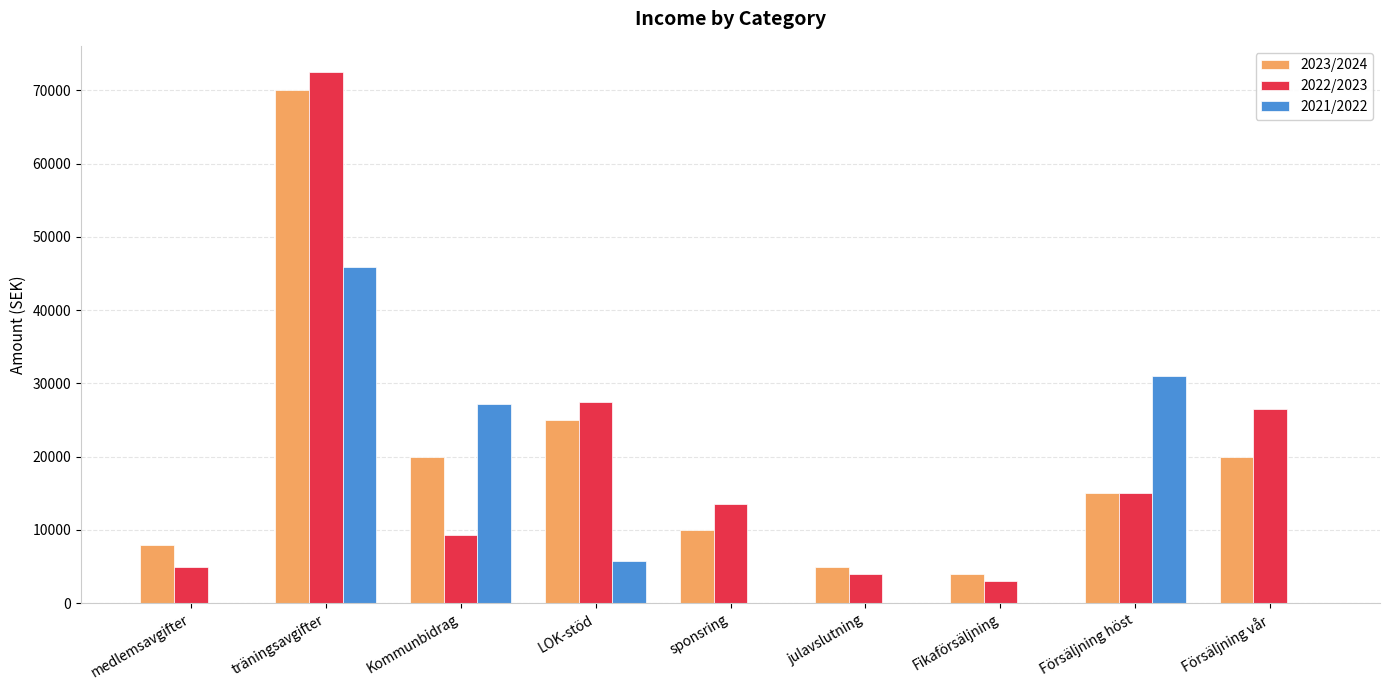

What is the difference between the 2021/2022 values at träningsavgifter and sponsring?

45850